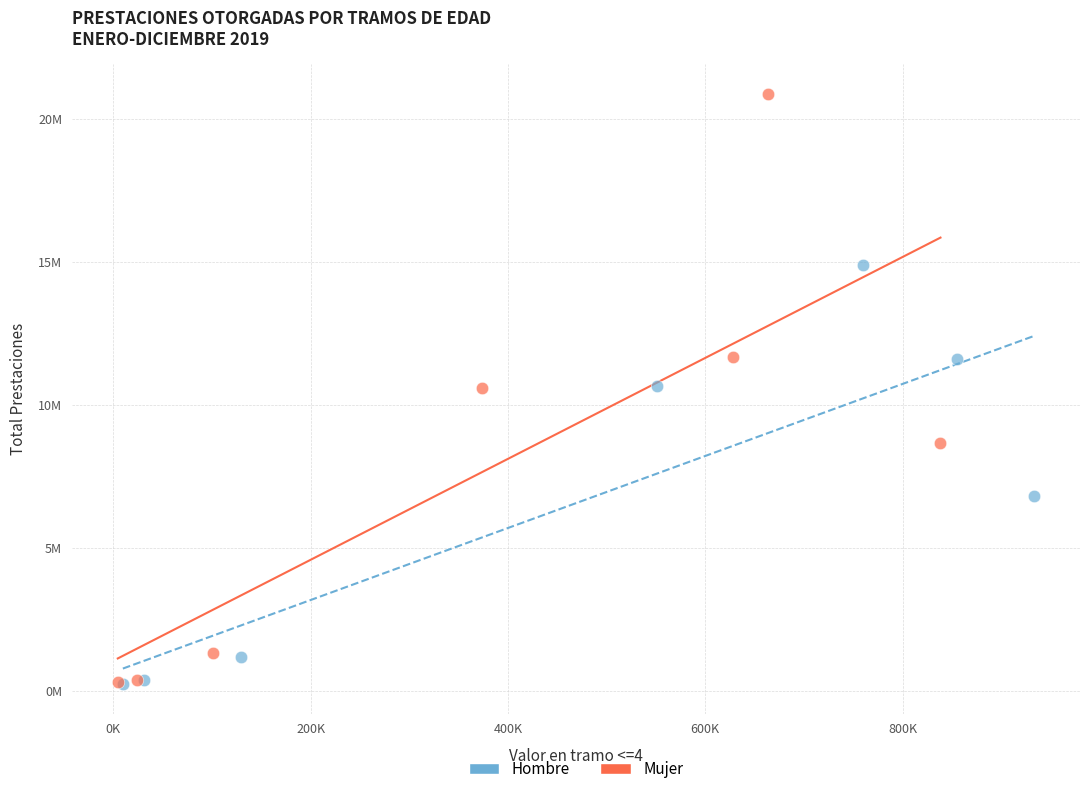

Which series contains the highest Y value?

Mujer